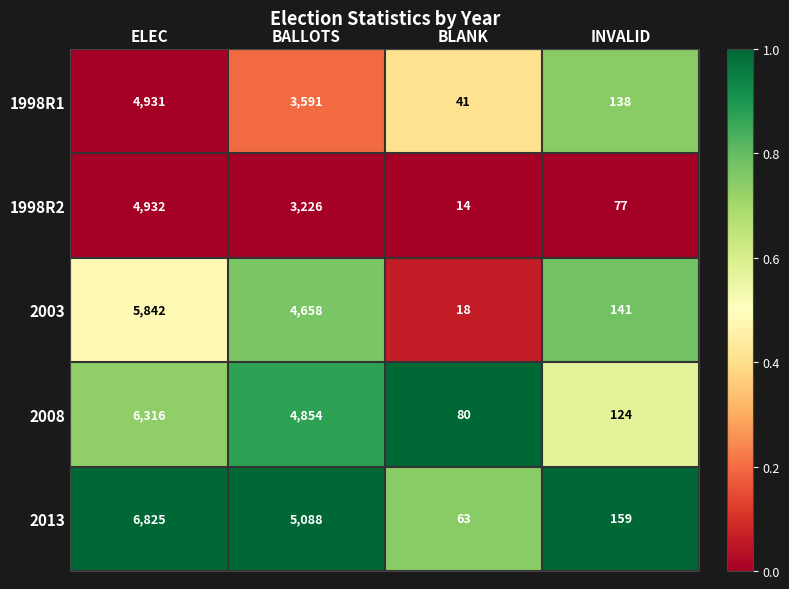

The 2008 series shows 4854 at BALLOTS. True or false?

True